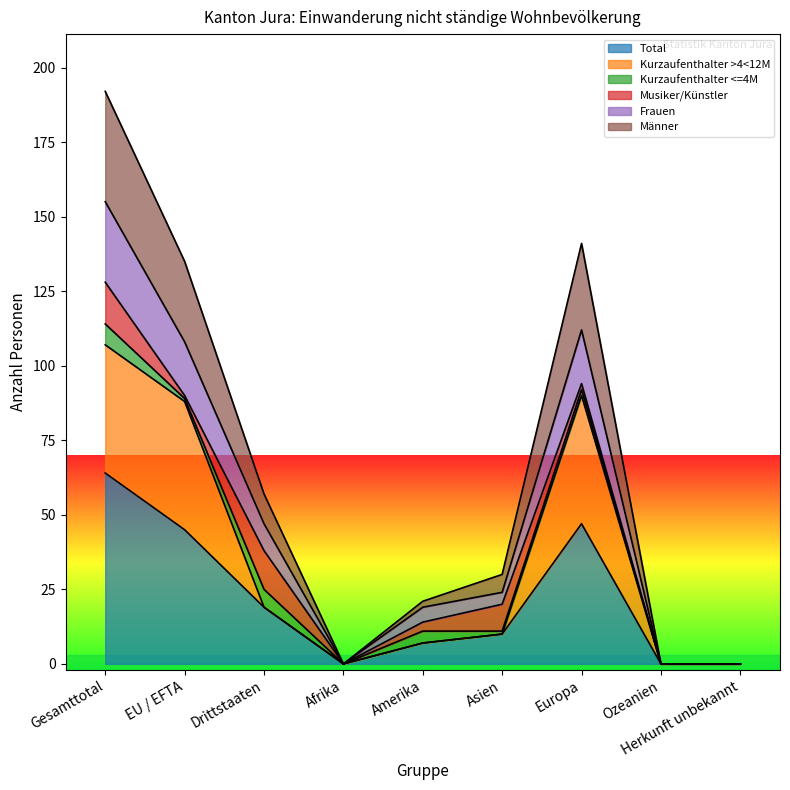

True or false: Männer has more than 0 interior local peaks.

True